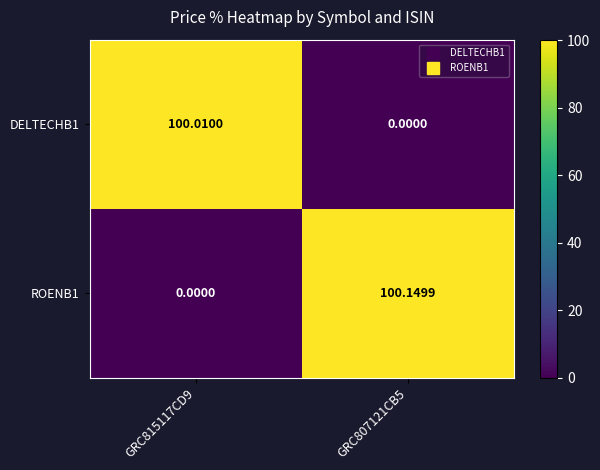

Which category has the highest value across all series?

GRC807121CB5